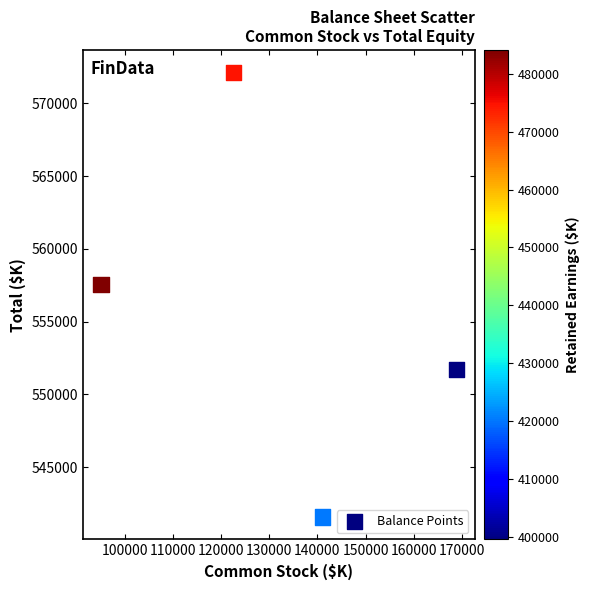

What is the range of X values (max minus min)?

73829